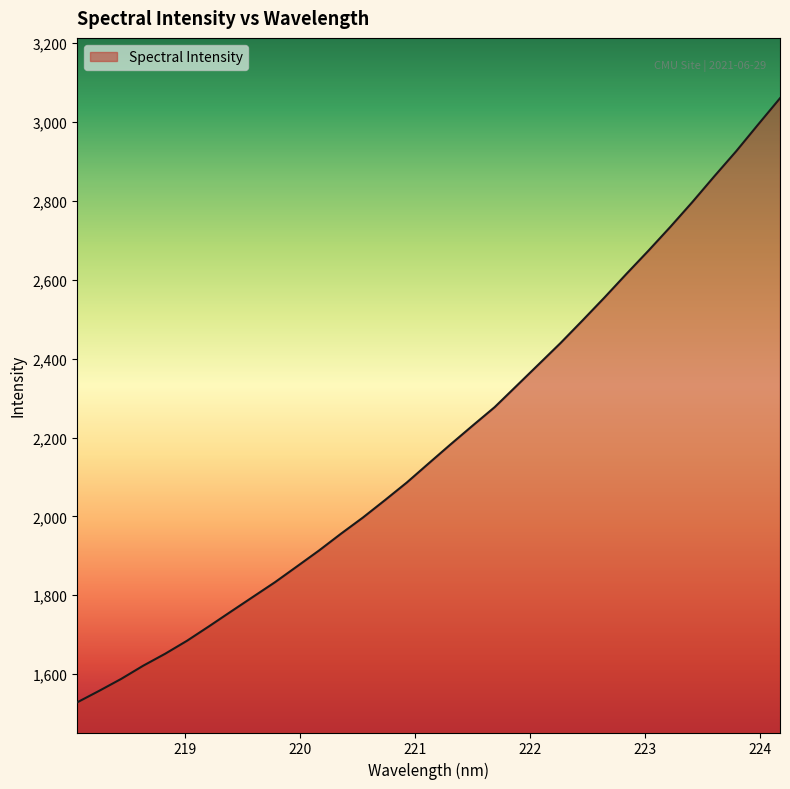

How many lines are shown in the chart?

1